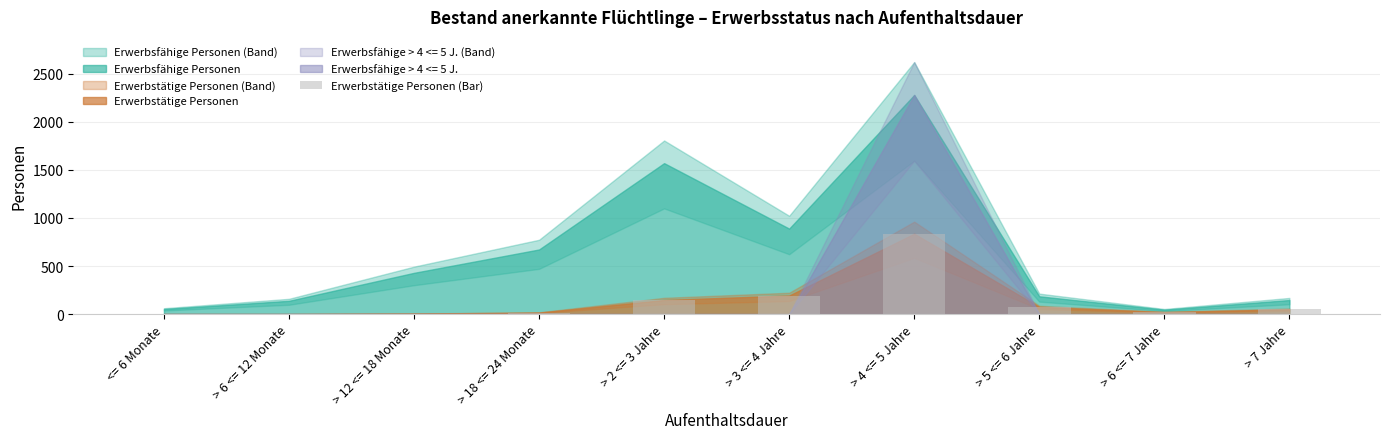

Between > 5 <= 6 Jahre and > 6 <= 12 Monate, which is larger?

> 5 <= 6 Jahre